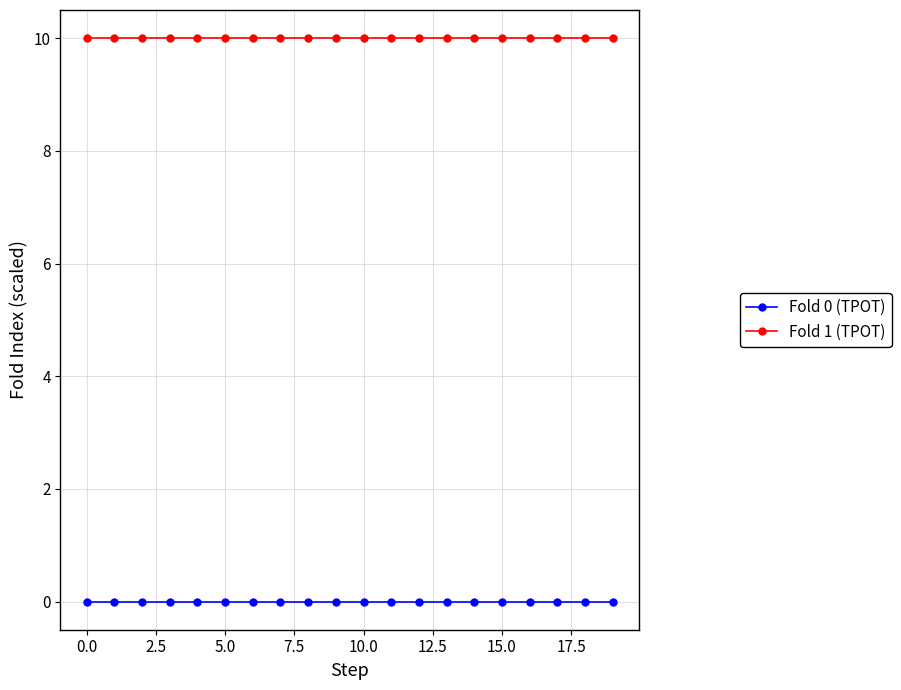

Rank the series by their maximum value, from lowest to highest.

Fold 0 (TPOT), Fold 1 (TPOT)